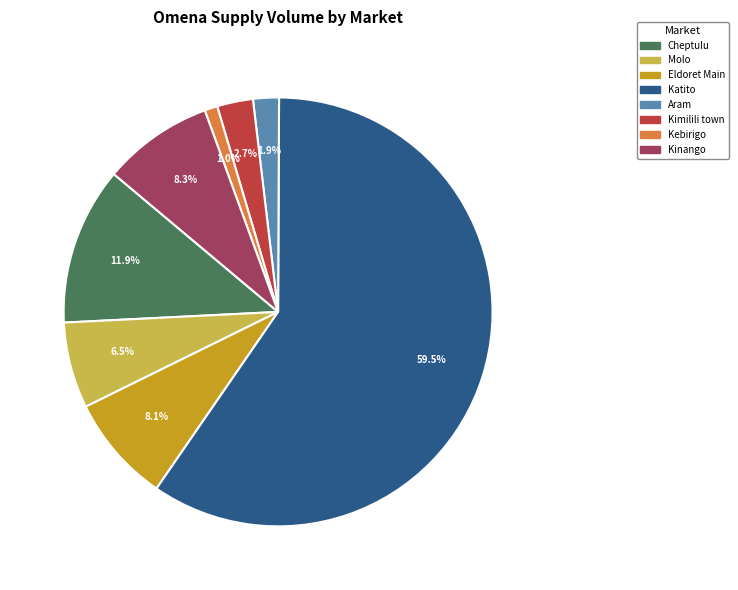

How many segments does this pie chart have?

8